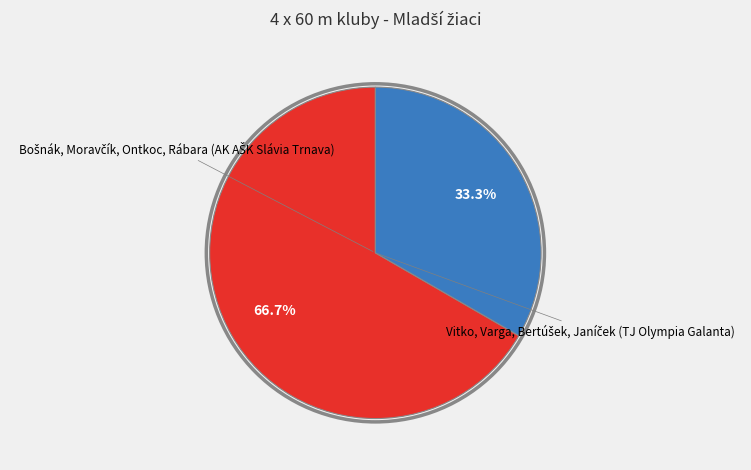

Is there any slice that represents more than half of the pie?

Yes